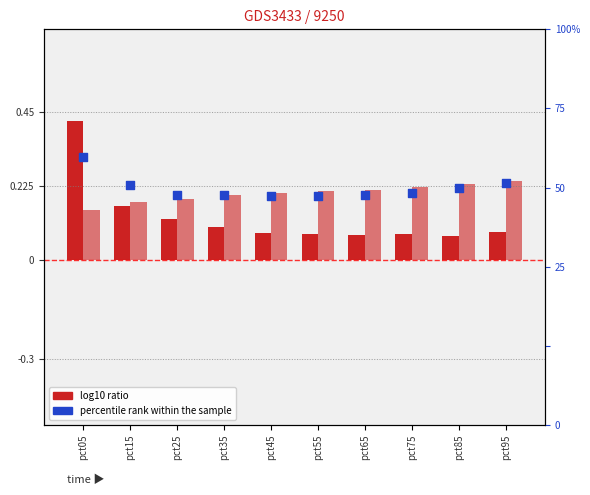

Which series has the largest total across all categories?

Feb (percentile rank)